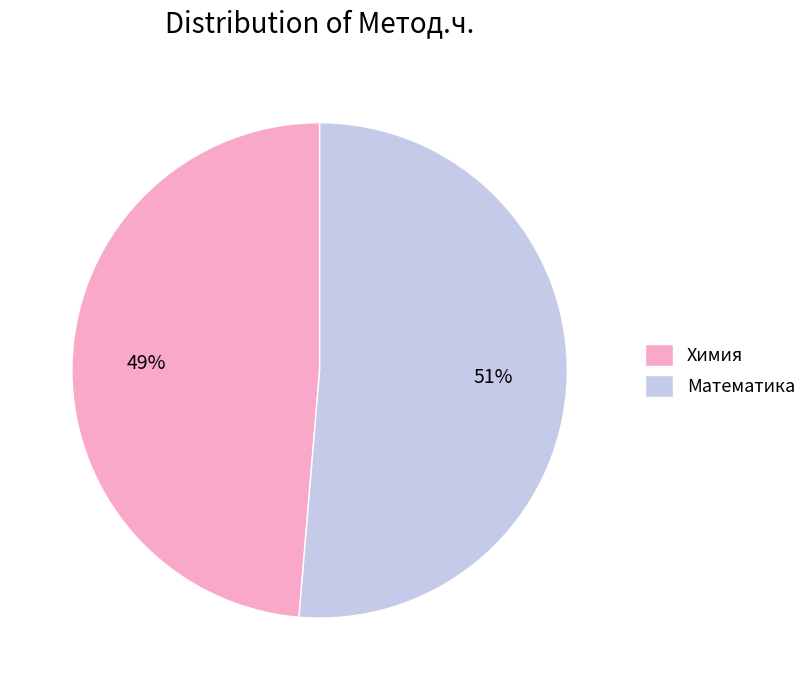

Which category has the smallest portion of the pie?

Химия